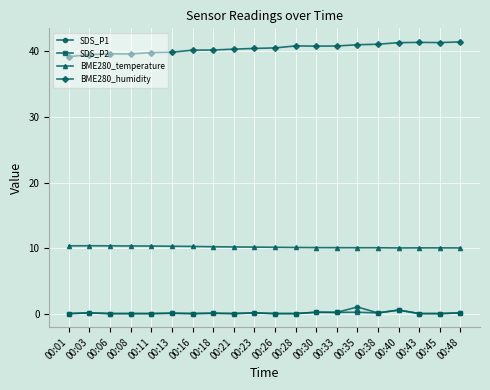

Read the BME280_humidity value at 00:08.

39.6